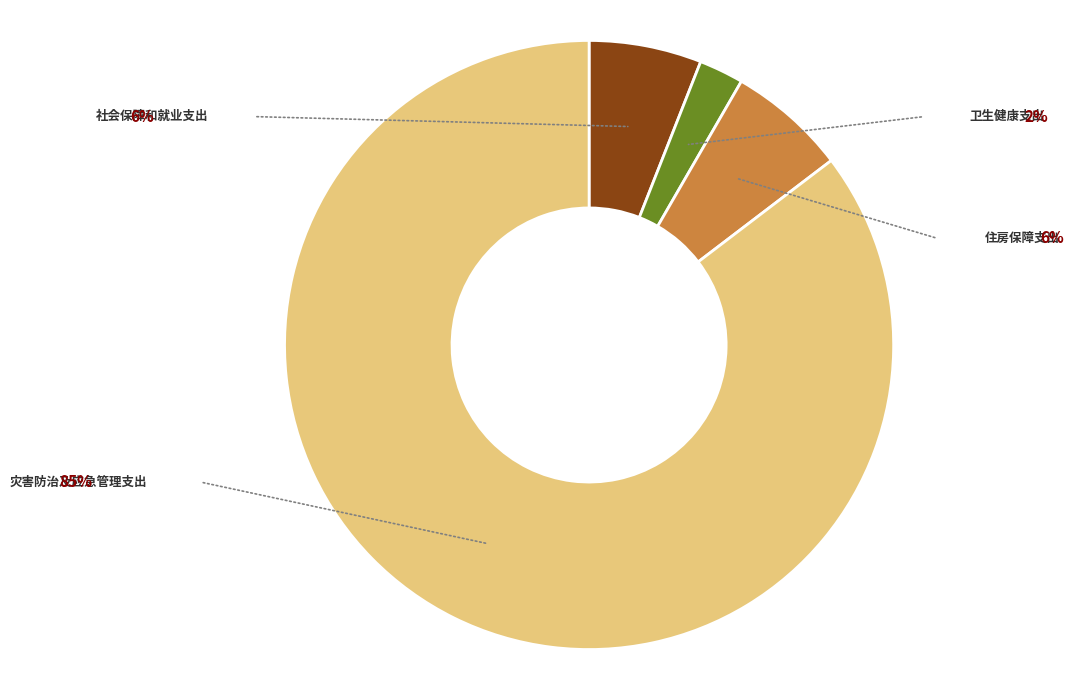

To the nearest percent, what percentage of the pie is 住房保障支出?

6%